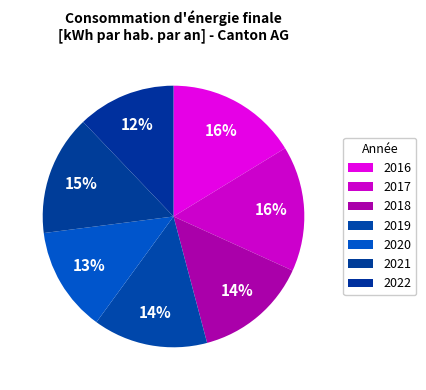

Which slice is the smallest?

2022